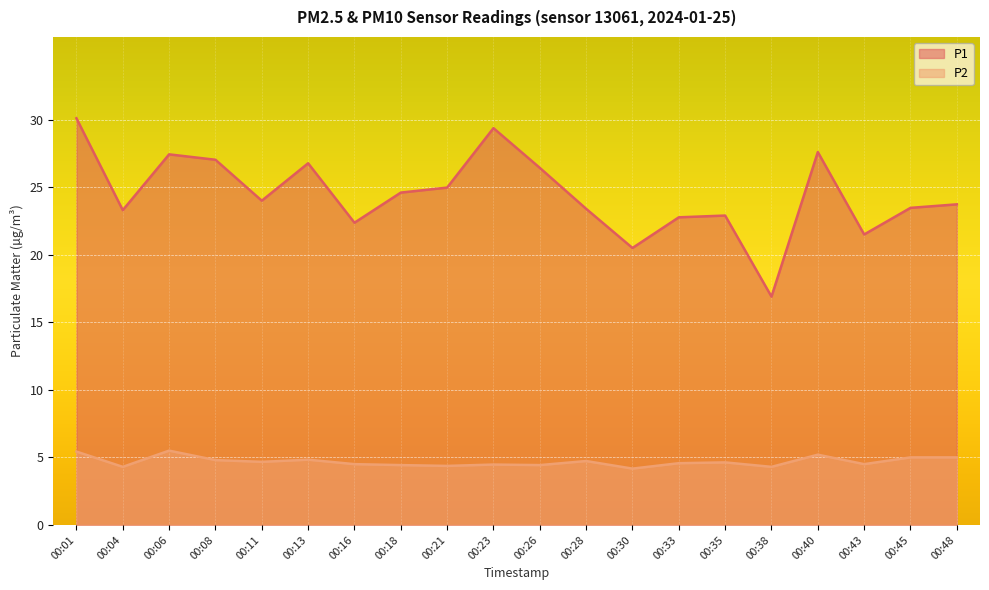

What is the average value of the P1 series?

24.5